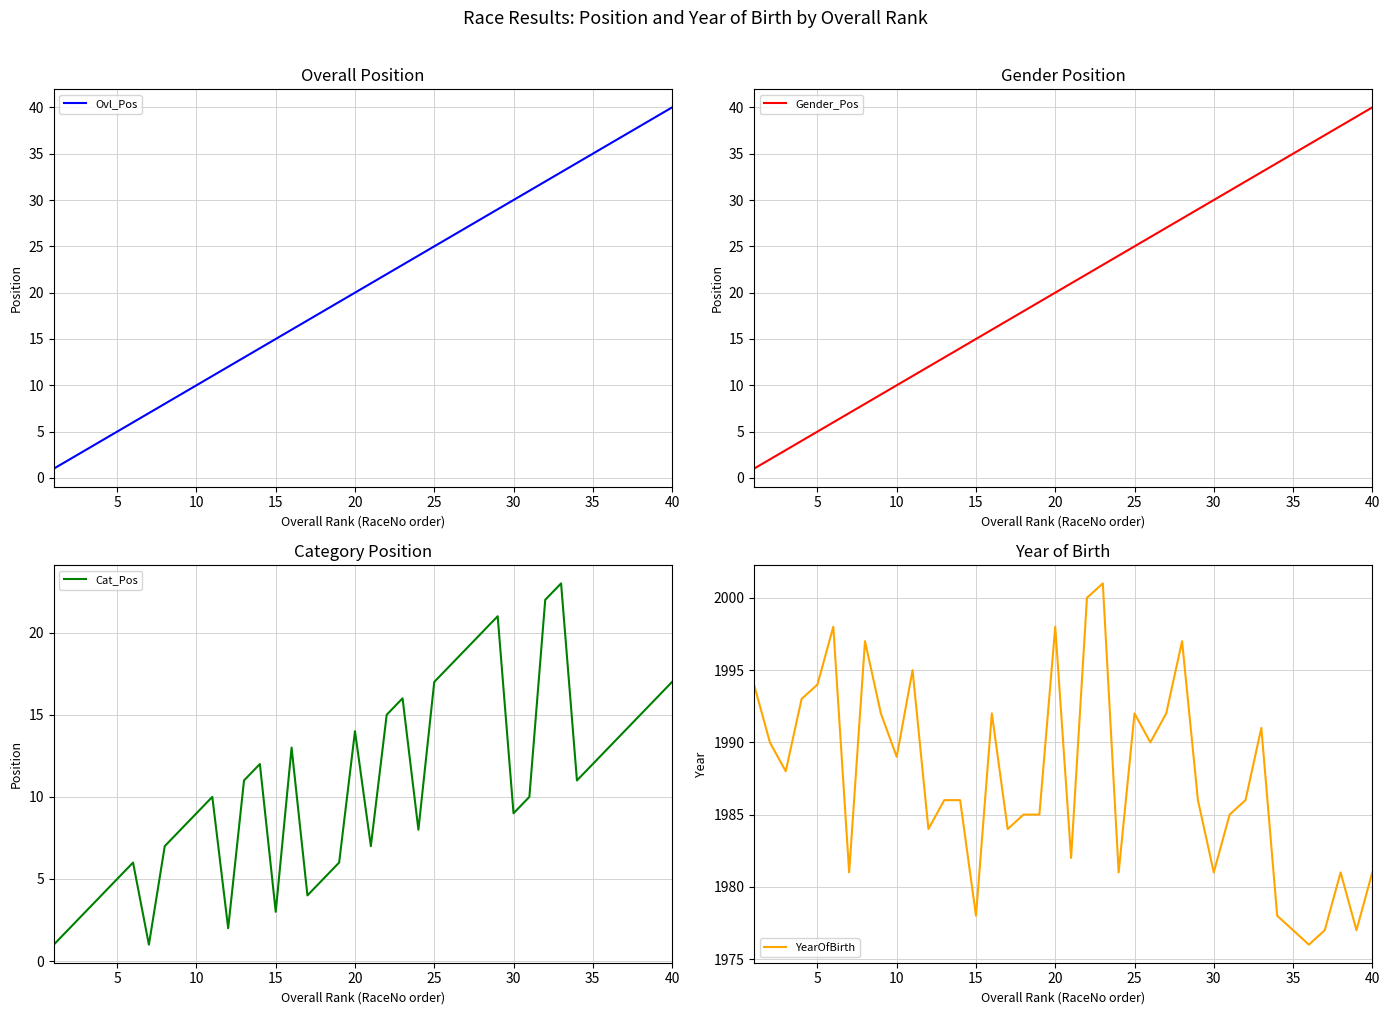

True or false: Cat_Pos has more than 2 interior local peaks.

True